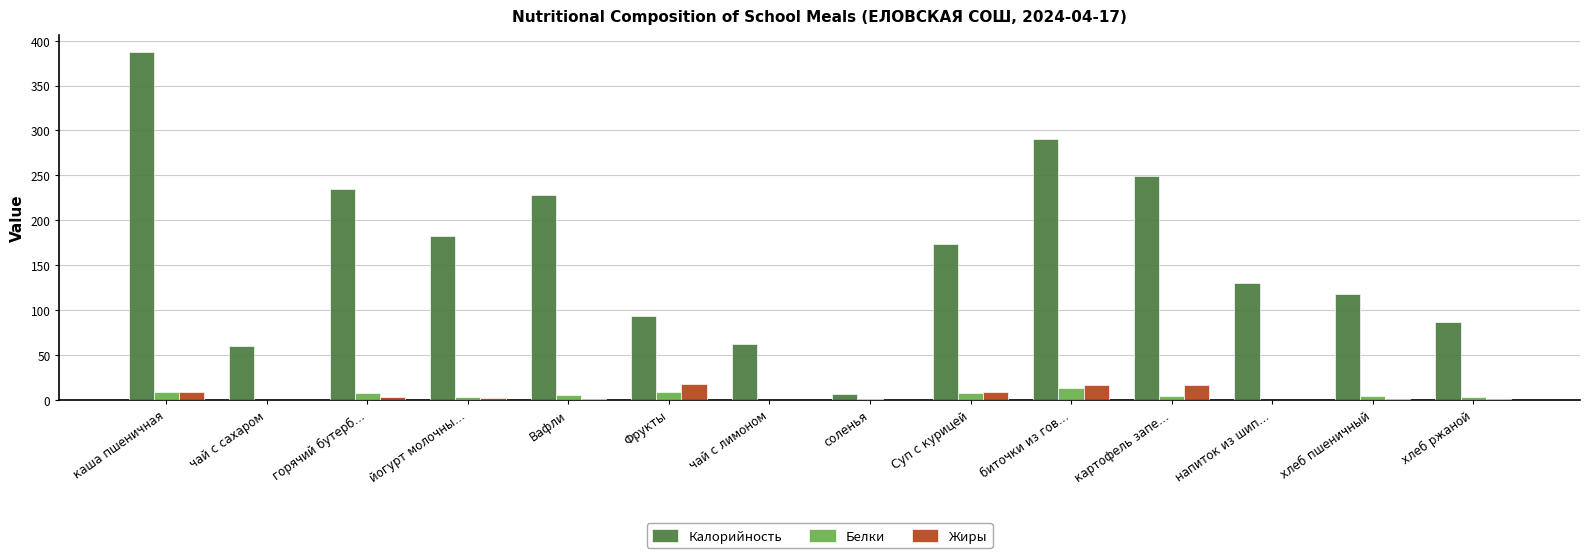

What is the greatest value displayed?

387.0